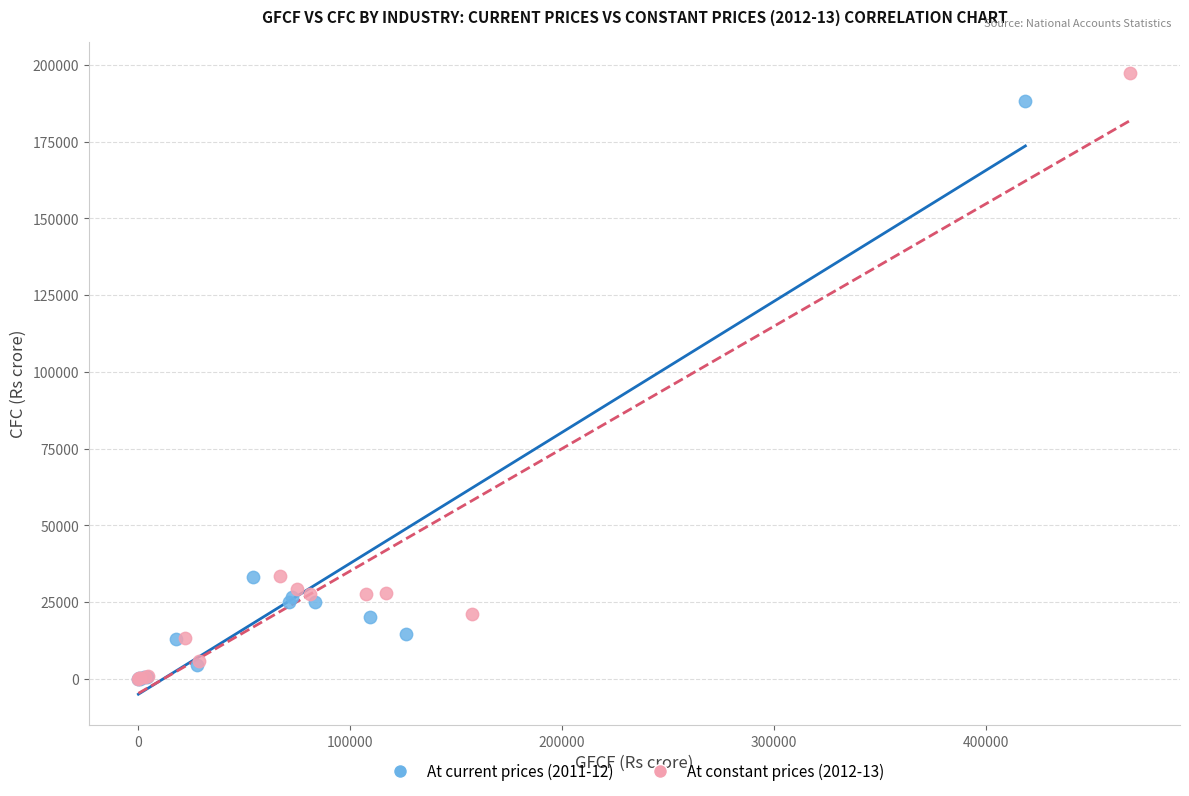

Which series contains the highest Y value?

At constant prices (2012-13)